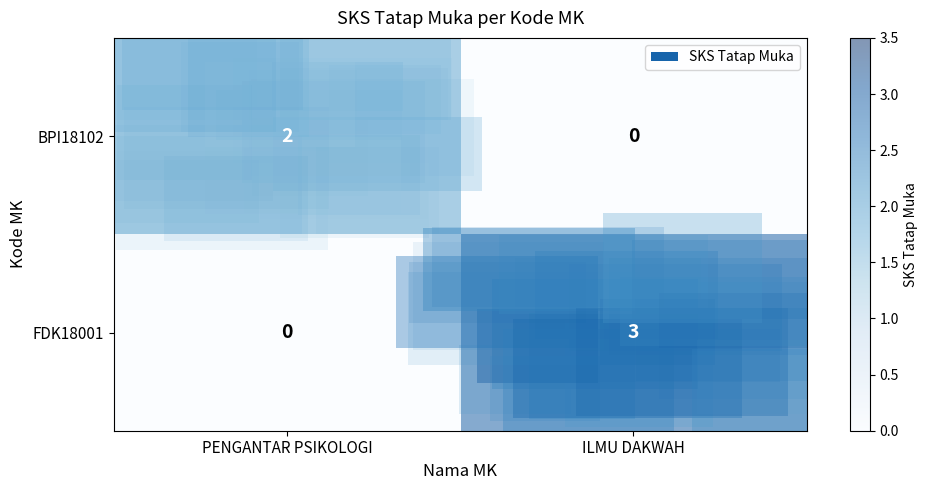

What is the average value of the row_0 series?

1